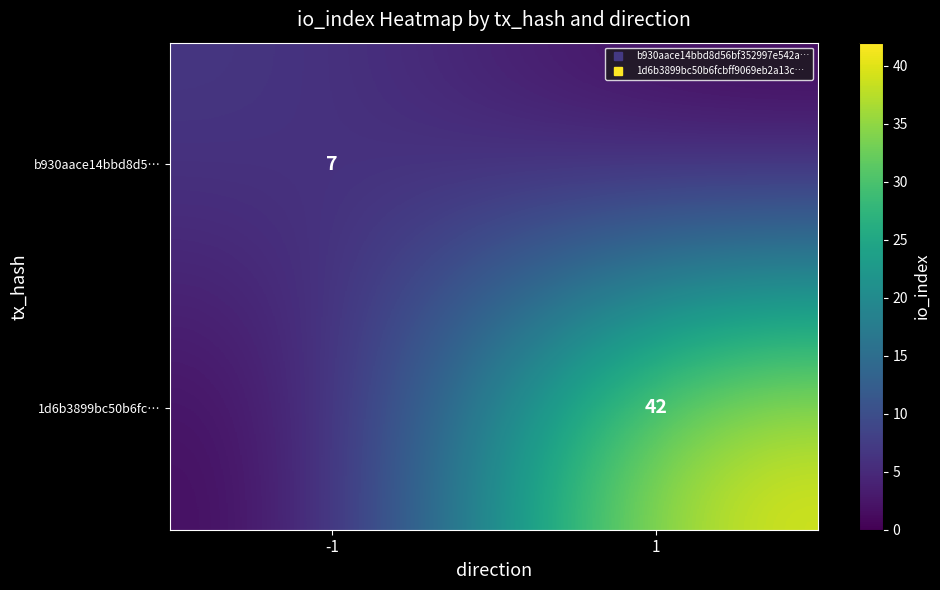

Rank the categories by 1d6b3899bc50b6fc… value from lowest to highest.

-1, 1